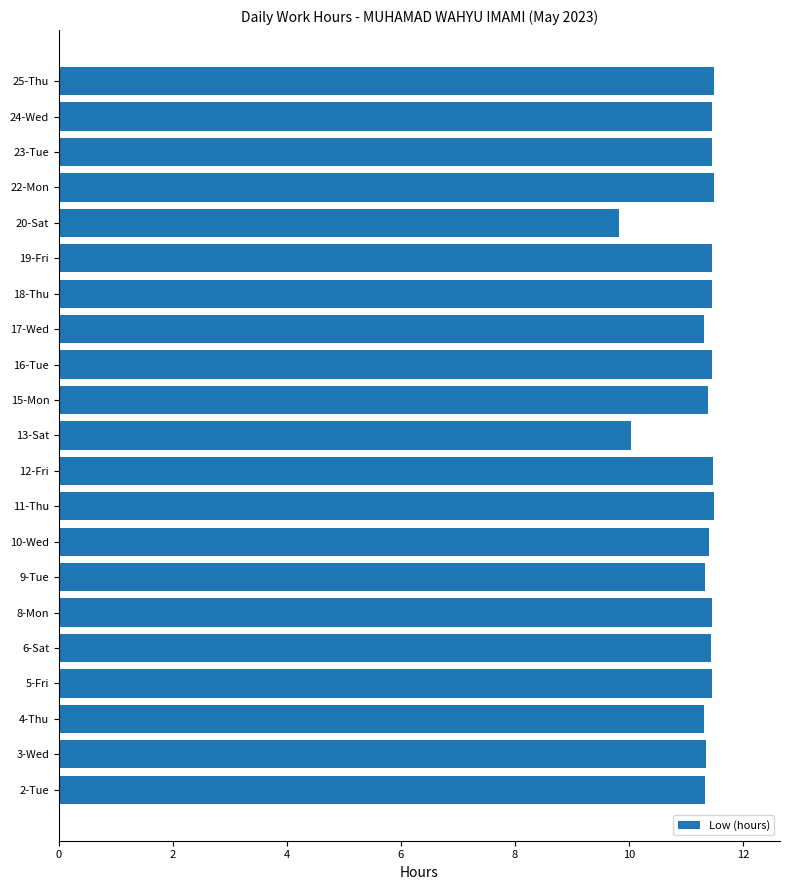

What is the change in value from 5-Fri to 13-Sat?

-1.4